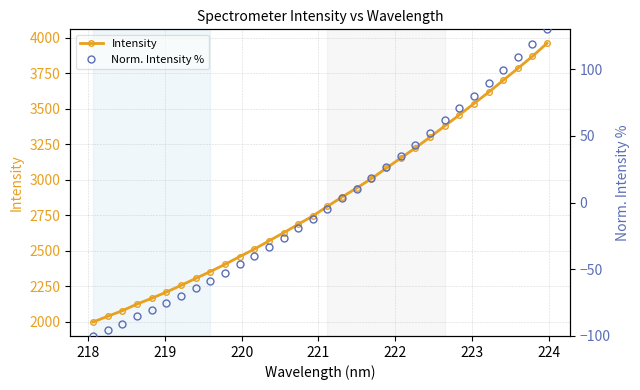

Is it true that Norm. Intensity % equals 23.2 at 27?

False